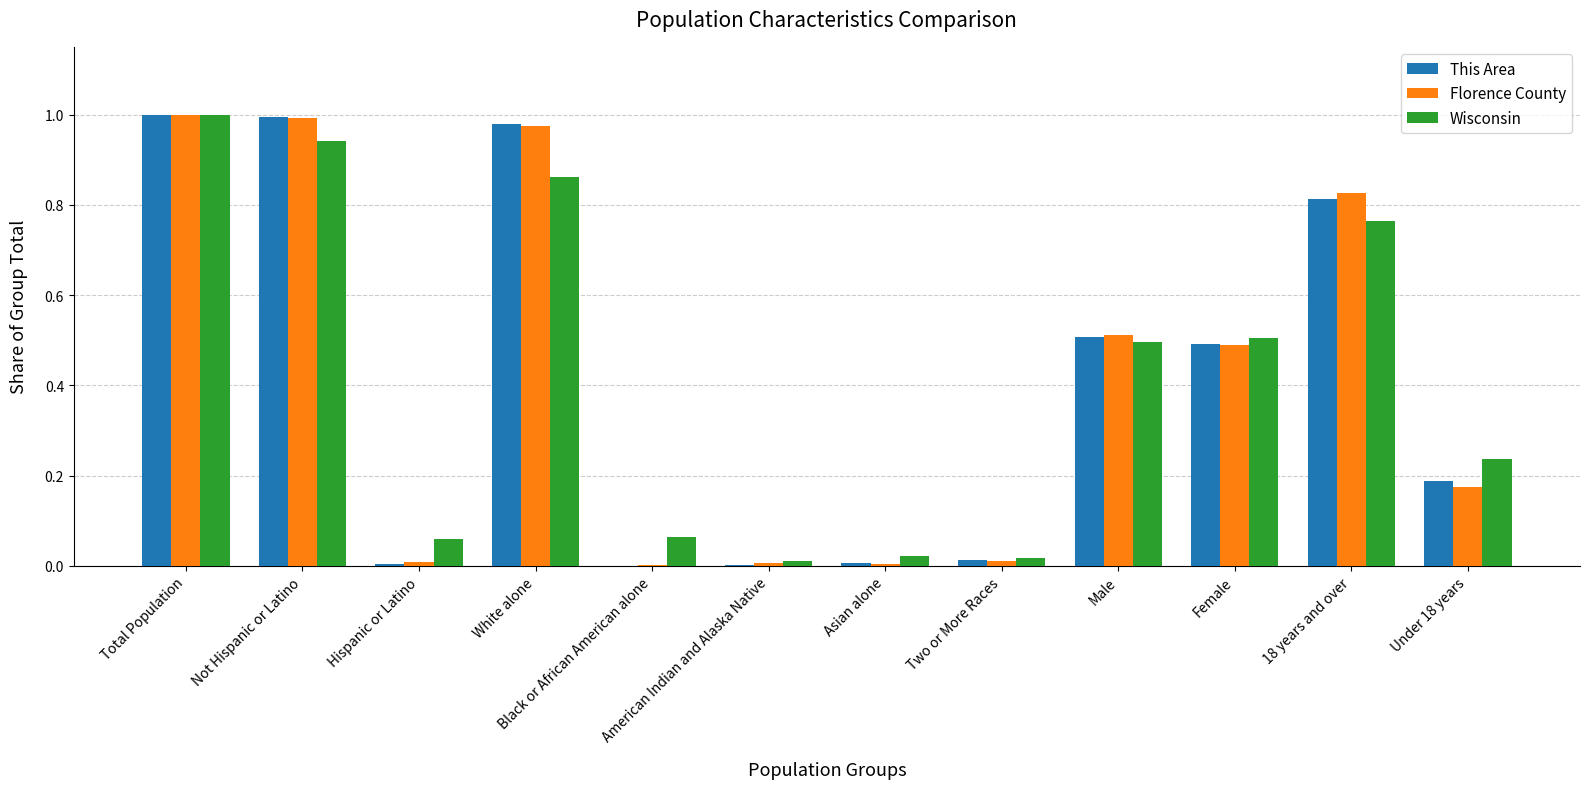

True or false: Florence County has a value of 1.0 at White alone.

True